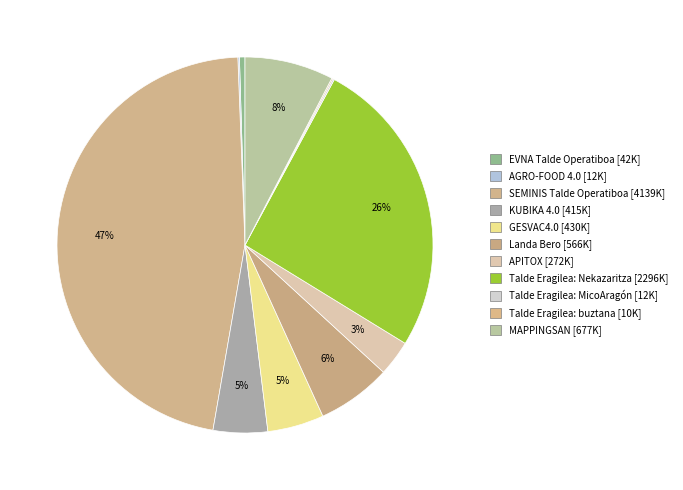

Does MAPPINGSAN represent more than half of the total?

No